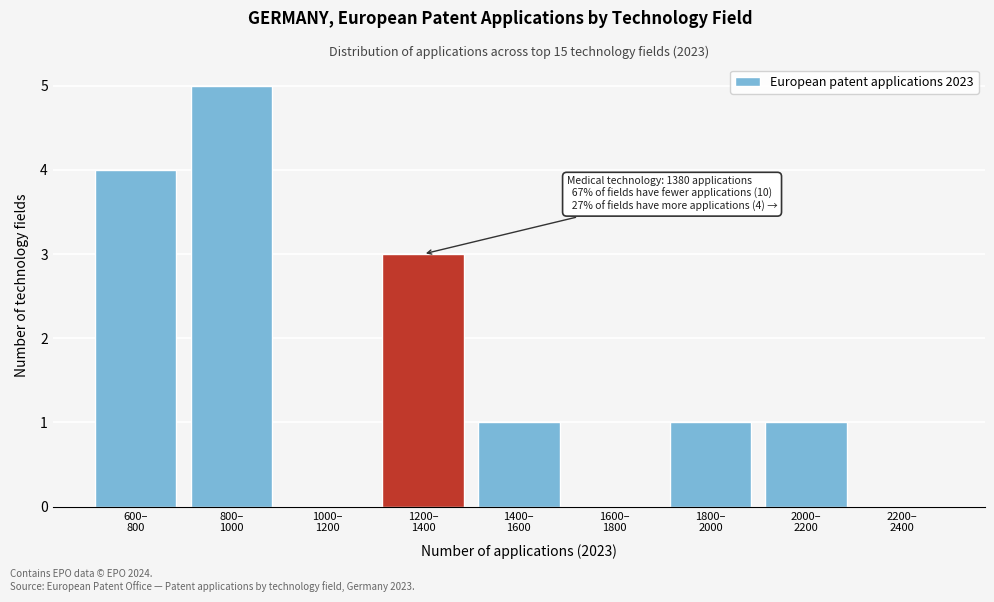

What is the greatest value displayed?

5